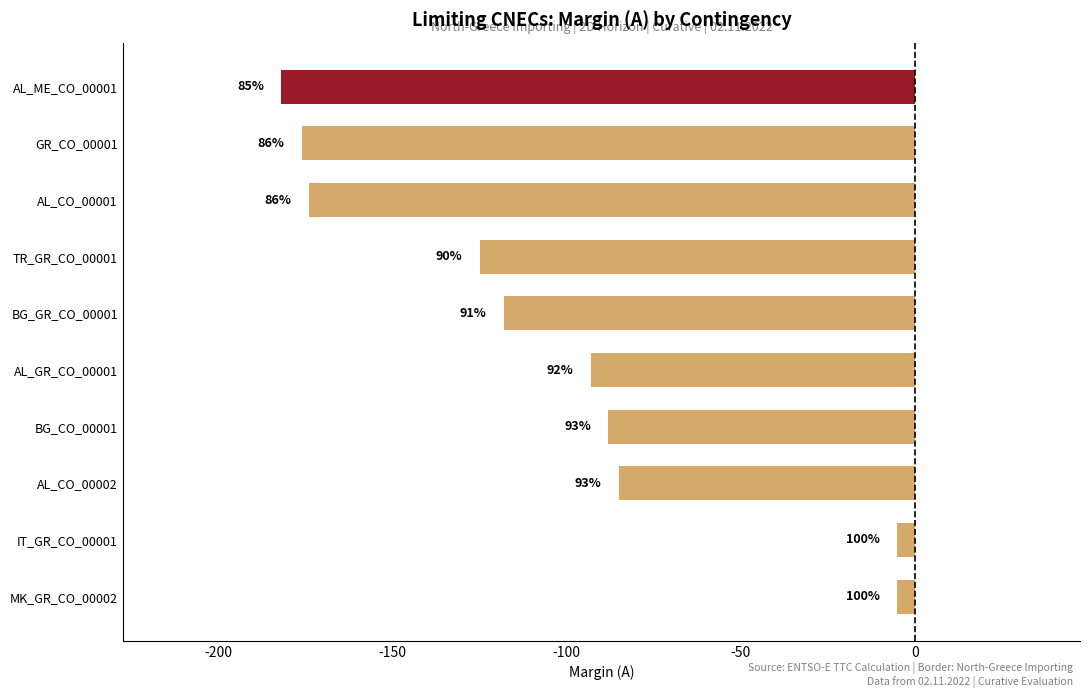

What is the average value?

-105